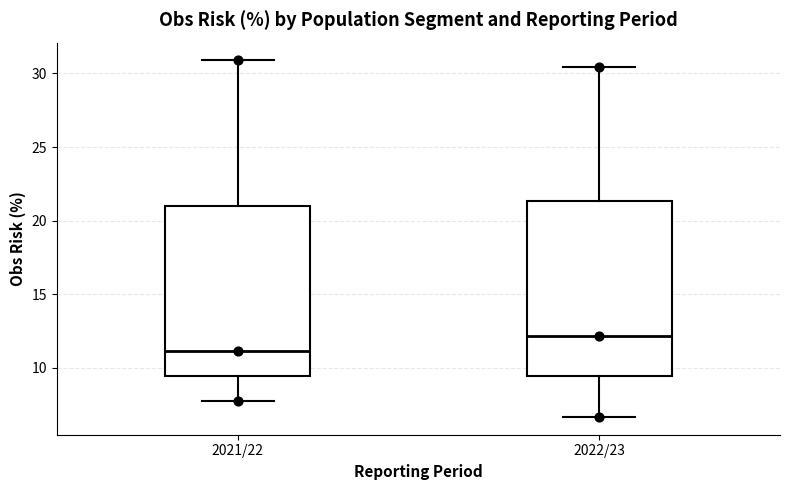

Where is the upper edge of the box for 2021/22 on the y-axis? The values are not printed on the chart, so give them approximately, as read against the axis.

21.0